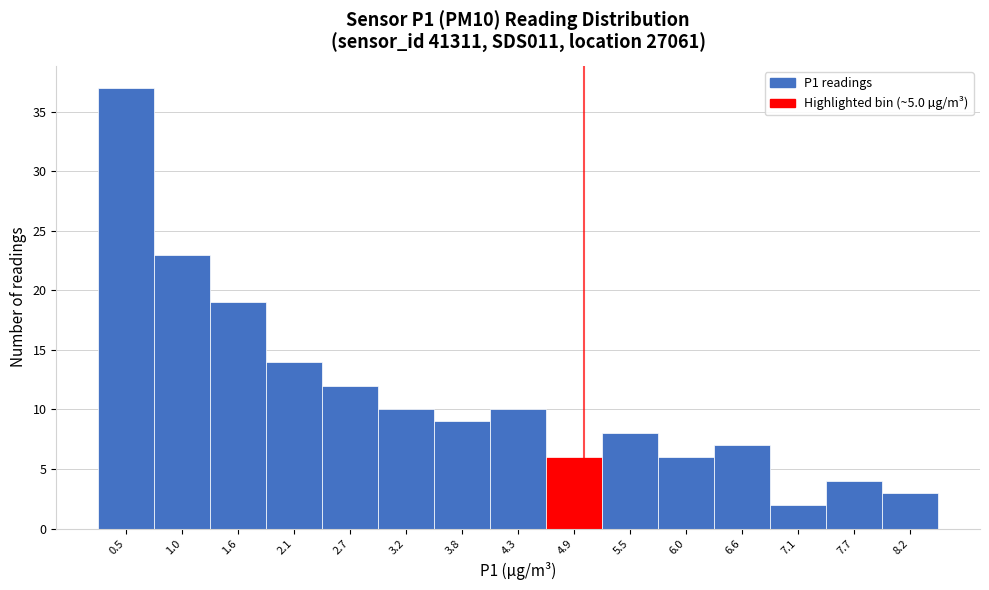

Reading left to right, list every bar in this chart as the range it spans on the x-axis followed by its height. Neither the bar edges nor the heights are printed on the chart, so give them approximately, as read against the axes.

0.2 to 0.8: 37
0.8 to 1.3: 23
1.3 to 1.9: 19
1.9 to 2.4: 14
2.4 to 3.0: 12
3.0 to 3.5: 10
3.5 to 4.1: 9
4.1 to 4.6: 10
4.6 to 5.2: 6
5.2 to 5.7: 8
5.7 to 6.3: 6
6.3 to 6.8: 7
6.8 to 7.4: 2
7.4 to 7.9: 4
7.9 to 8.5: 3